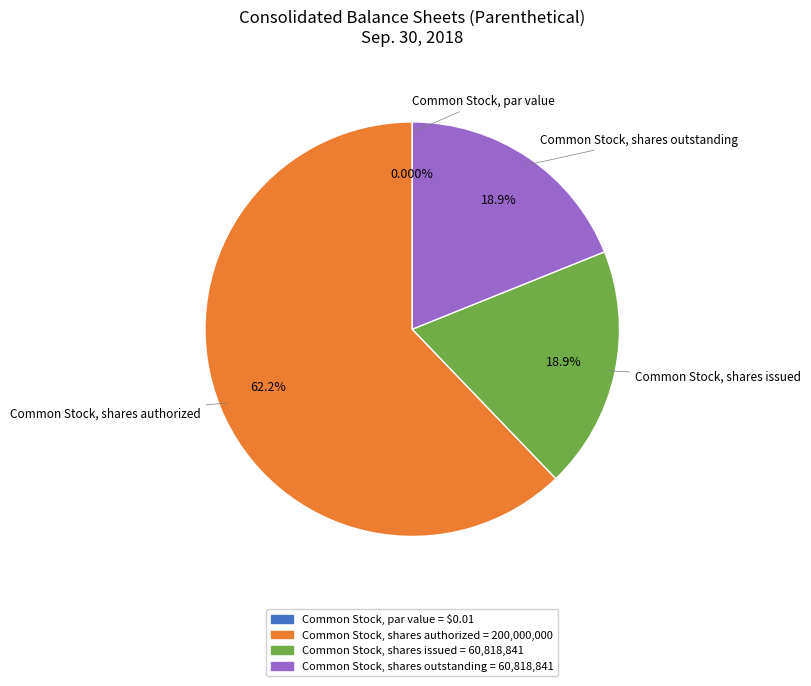

What is the change in value from Common Stock, par value to Common Stock, shares issued?

+60818841.0